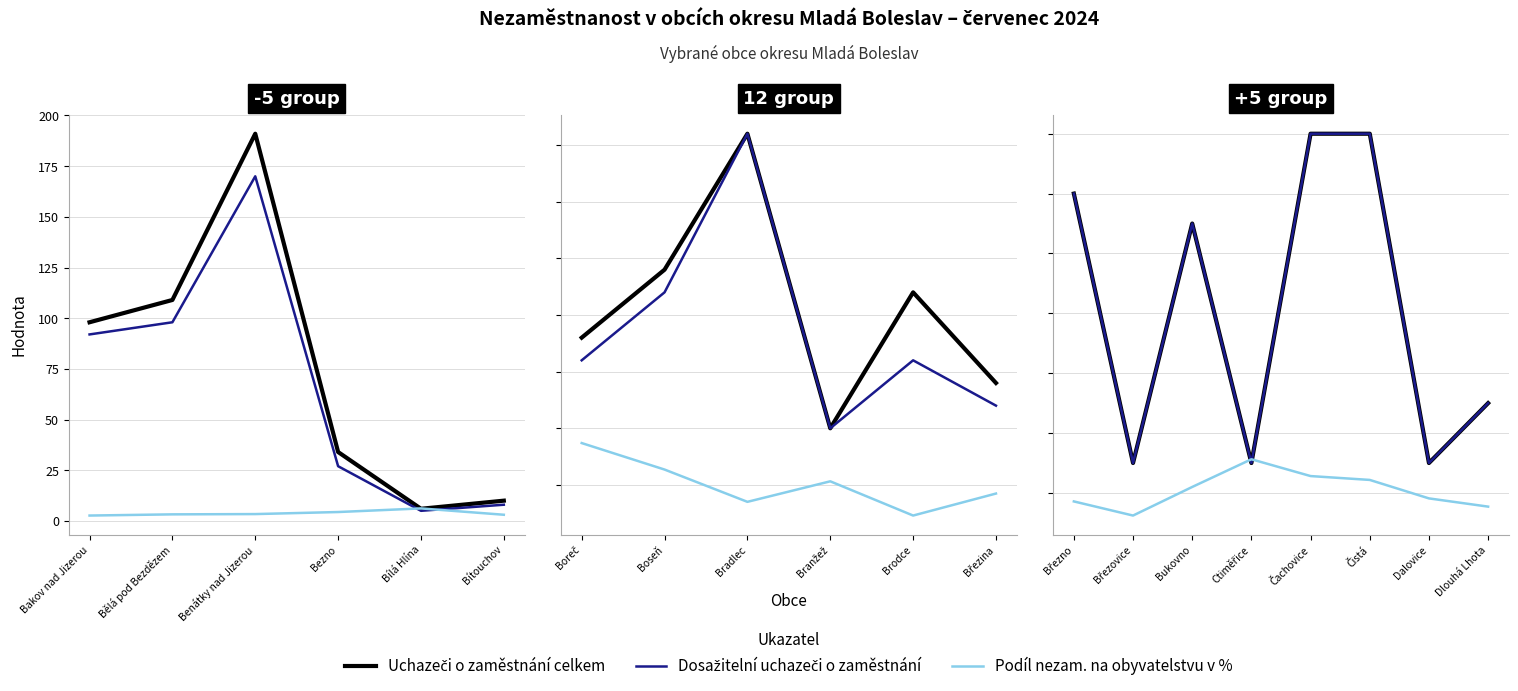

How many data points does each series have?

8